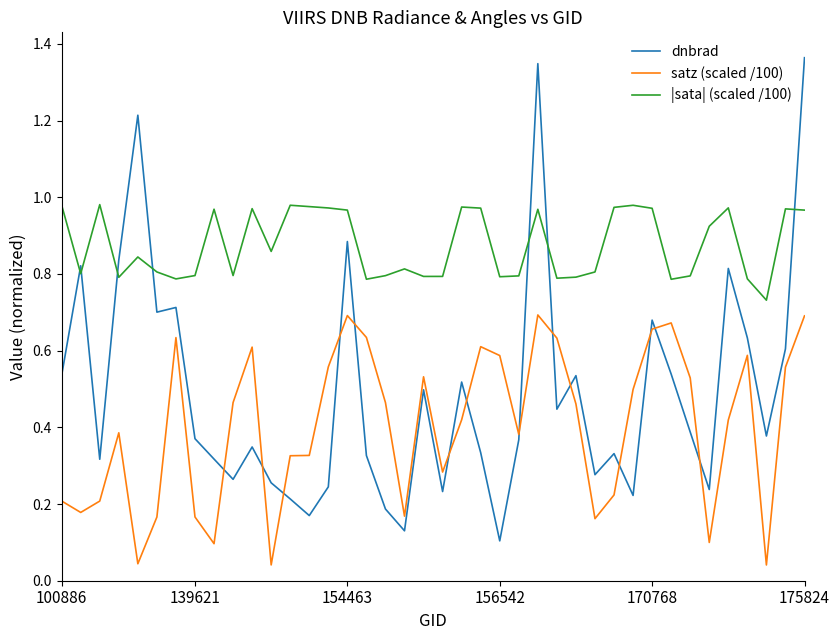

Rank the series by their average value, from highest to lowest.

|sata| (scaled /100), dnbrad, satz (scaled /100)